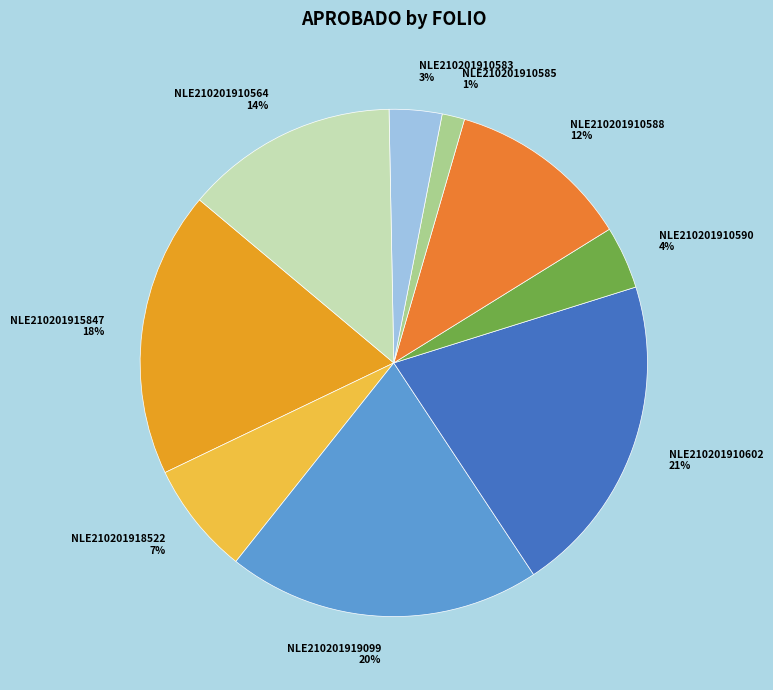

Rank the categories by value from highest to lowest.

NLE210201910602, NLE210201919099, NLE210201915847, NLE210201910564, NLE210201910588, NLE210201918522, NLE210201910590, NLE210201910583, NLE210201910585